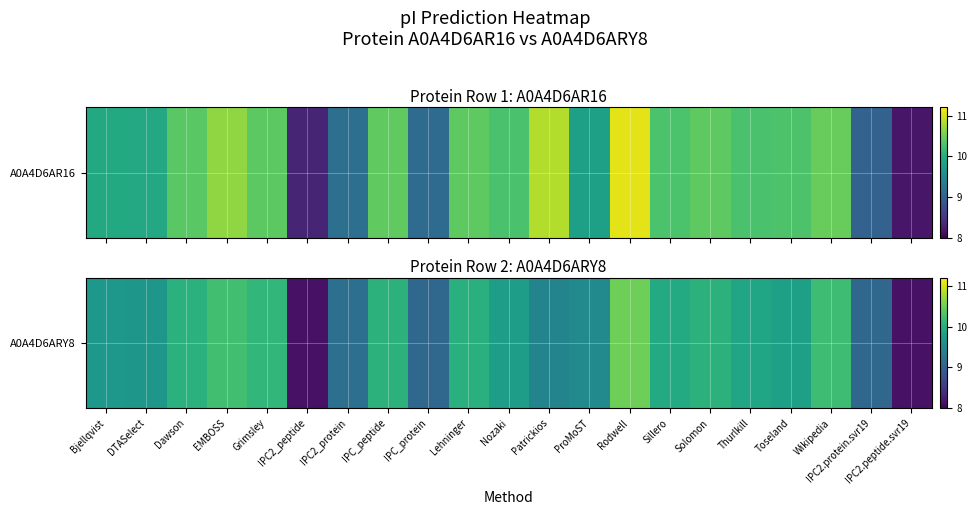

Is it true that the value at Solomon is 10.1?

True